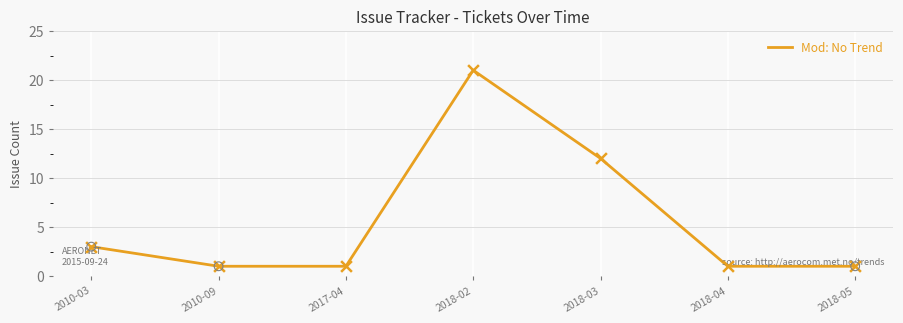

What is the change in value from 2010-03 to 2018-02?

+18